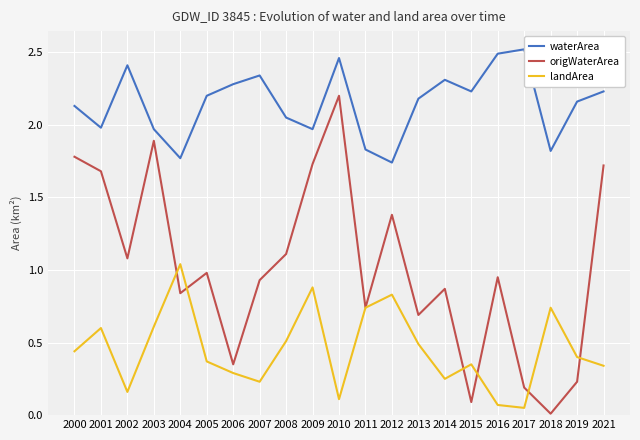

Is it true that origWaterArea equals 1.7 at 2001?

True